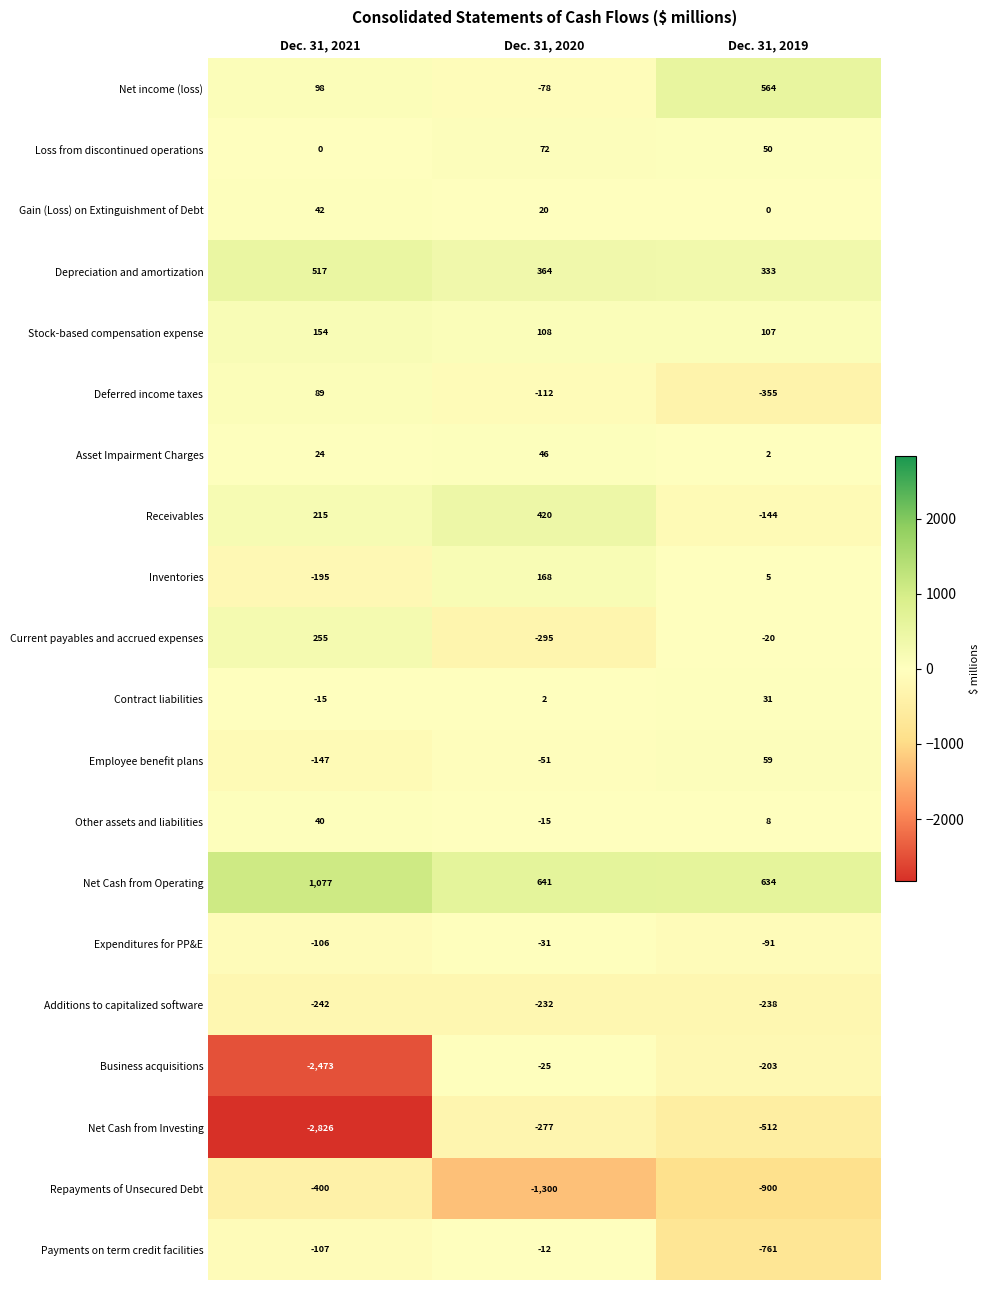

List the labels in order of Business acquisitions value, smallest first.

Dec. 31, 2021, Dec. 31, 2019, Dec. 31, 2020